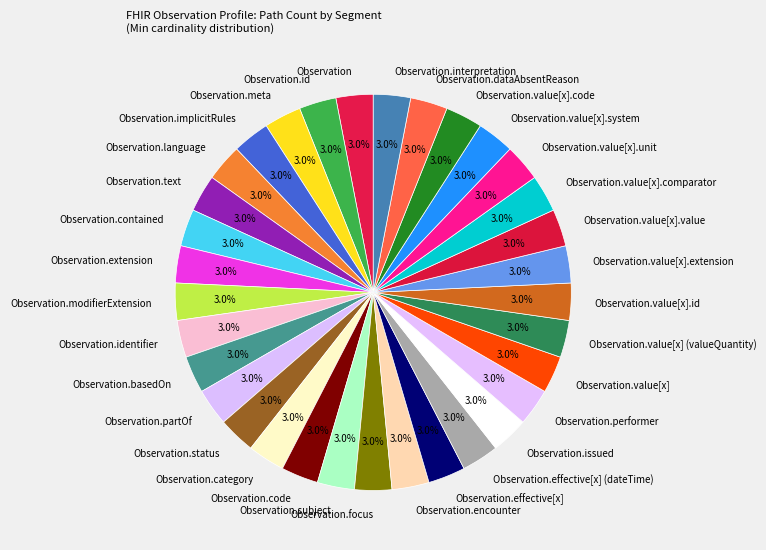

Approximately how many times larger is the value at Observation.value[x].extension compared to Observation.issued?

1.0